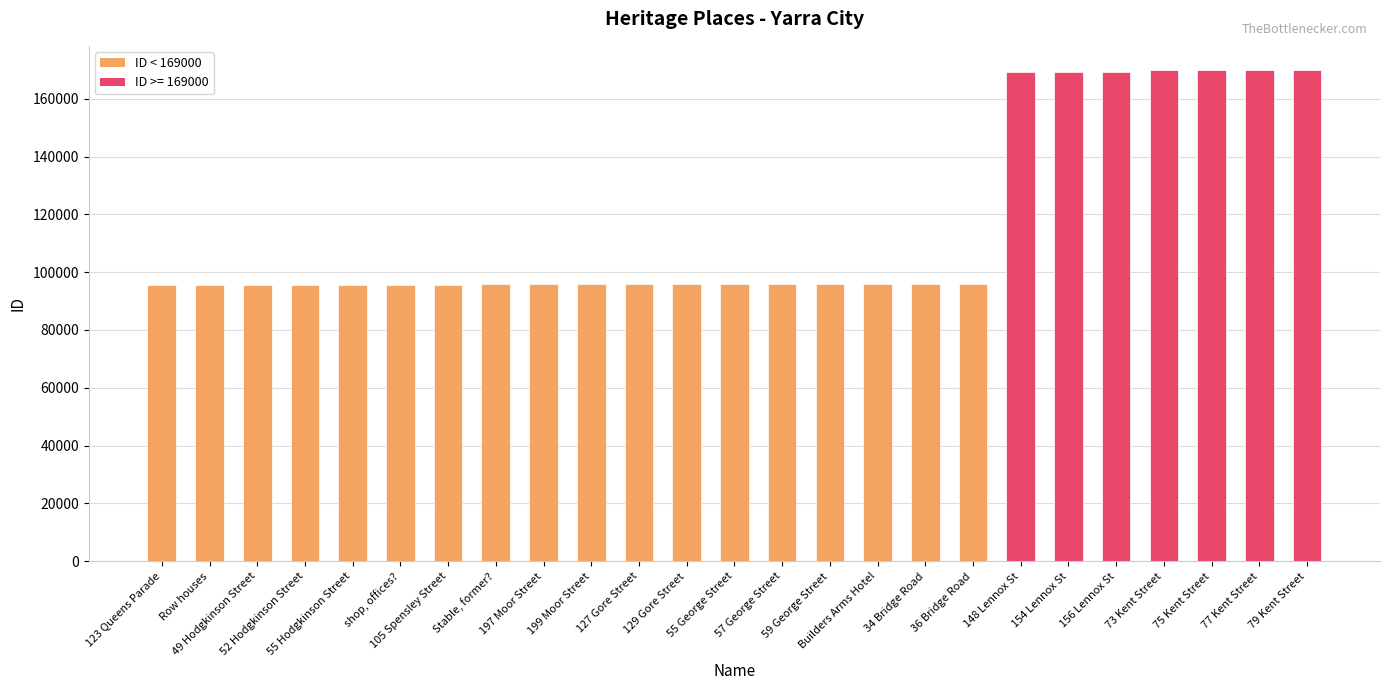

What is the ratio of the value at shop, offices? to the value at Builders Arms Hotel?

1.0